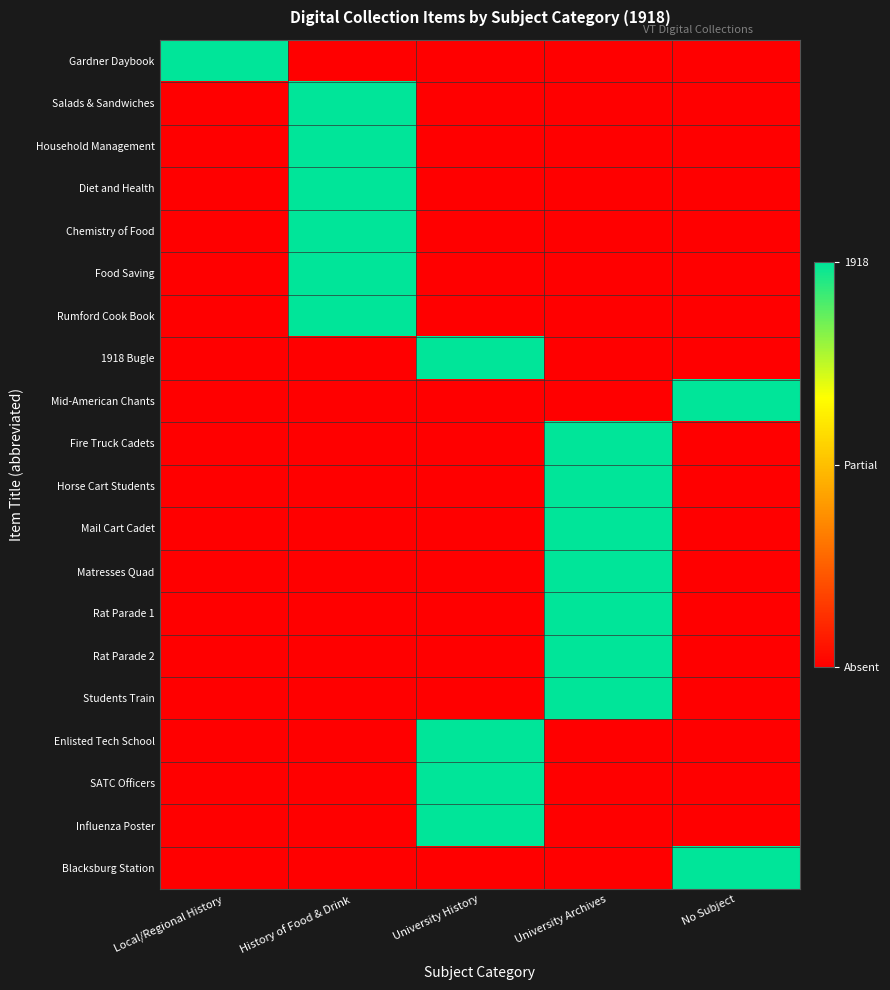

Reading right to left, extract all data points from this chart.

Gardner Daybook: No Subject=0	University Archives=0	University History=0	History of Food & Drink=0	Local/Regional History=1
Salads & Sandwiches: No Subject=0	University Archives=0	University History=0	History of Food & Drink=1	Local/Regional History=0
Household Management: No Subject=0	University Archives=0	University History=0	History of Food & Drink=1	Local/Regional History=0
Diet and Health: No Subject=0	University Archives=0	University History=0	History of Food & Drink=1	Local/Regional History=0
Chemistry of Food: No Subject=0	University Archives=0	University History=0	History of Food & Drink=1	Local/Regional History=0
Food Saving: No Subject=0	University Archives=0	University History=0	History of Food & Drink=1	Local/Regional History=0
Rumford Cook Book: No Subject=0	University Archives=0	University History=0	History of Food & Drink=1	Local/Regional History=0
1918 Bugle: No Subject=0	University Archives=0	University History=1	History of Food & Drink=0	Local/Regional History=0
Mid-American Chants: No Subject=1	University Archives=0	University History=0	History of Food & Drink=0	Local/Regional History=0
Fire Truck Cadets: No Subject=0	University Archives=1	University History=0	History of Food & Drink=0	Local/Regional History=0
Horse Cart Students: No Subject=0	University Archives=1	University History=0	History of Food & Drink=0	Local/Regional History=0
Mail Cart Cadet: No Subject=0	University Archives=1	University History=0	History of Food & Drink=0	Local/Regional History=0
Matresses Quad: No Subject=0	University Archives=1	University History=0	History of Food & Drink=0	Local/Regional History=0
Rat Parade 1: No Subject=0	University Archives=1	University History=0	History of Food & Drink=0	Local/Regional History=0
Rat Parade 2: No Subject=0	University Archives=1	University History=0	History of Food & Drink=0	Local/Regional History=0
Students Train: No Subject=0	University Archives=1	University History=0	History of Food & Drink=0	Local/Regional History=0
Enlisted Tech School: No Subject=0	University Archives=0	University History=1	History of Food & Drink=0	Local/Regional History=0
SATC Officers: No Subject=0	University Archives=0	University History=1	History of Food & Drink=0	Local/Regional History=0
Influenza Poster: No Subject=0	University Archives=0	University History=1	History of Food & Drink=0	Local/Regional History=0
Blacksburg Station: No Subject=1	University Archives=0	University History=0	History of Food & Drink=0	Local/Regional History=0